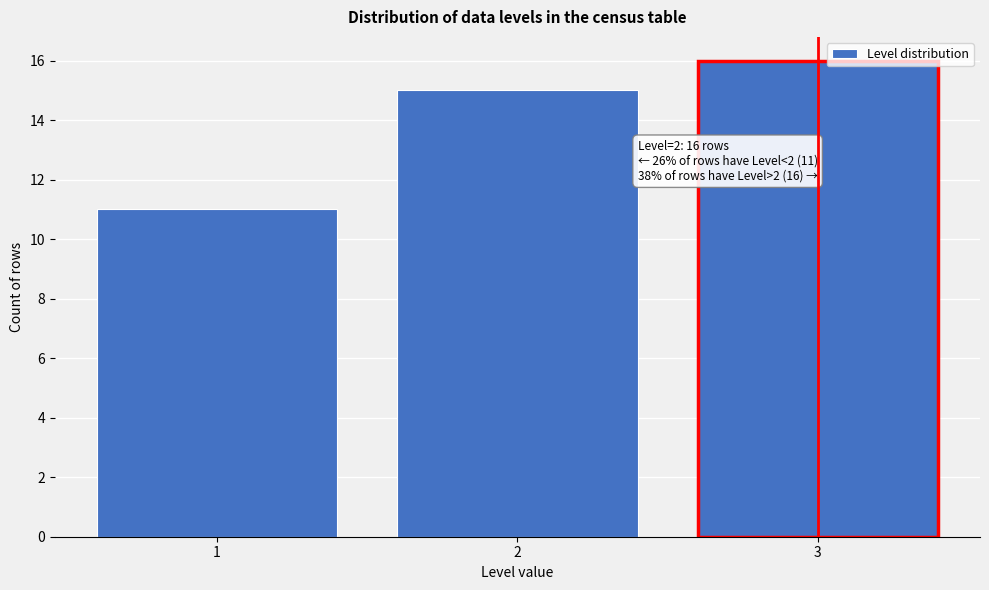

Over which range of the x-axis is the bar tallest?

2.5 to 3.5